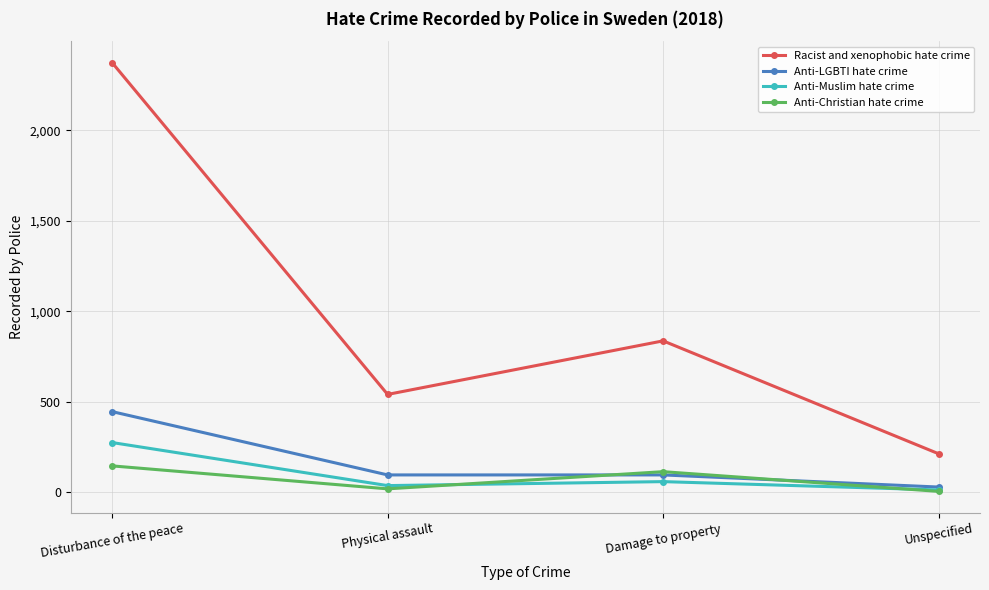

What is the greatest value displayed?

2374